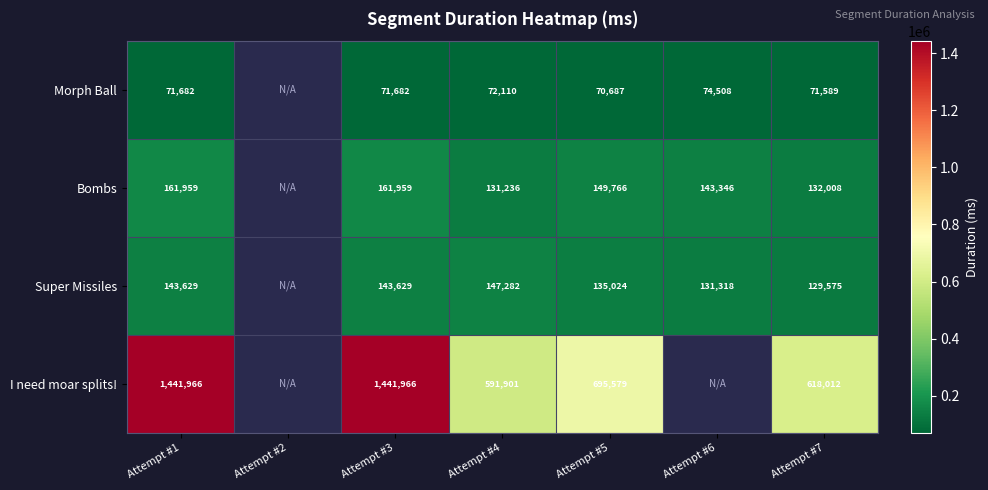

What is the total value across all series at Attempt #1?

1819236